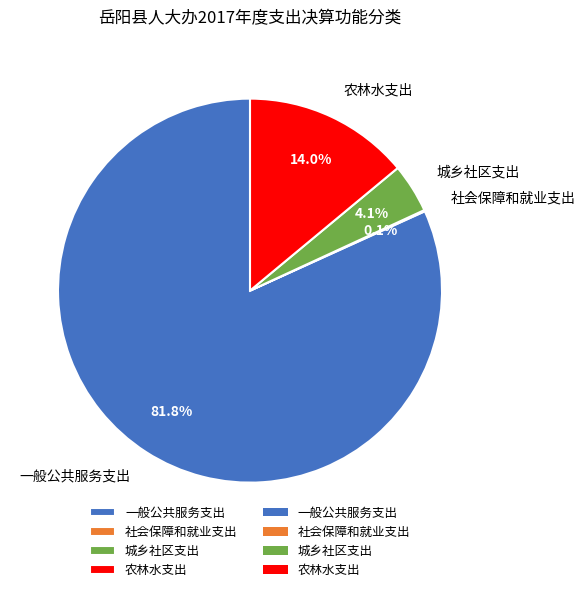

What is the ratio of the value at 农林水支出 to the value at 城乡社区支出?

3.4